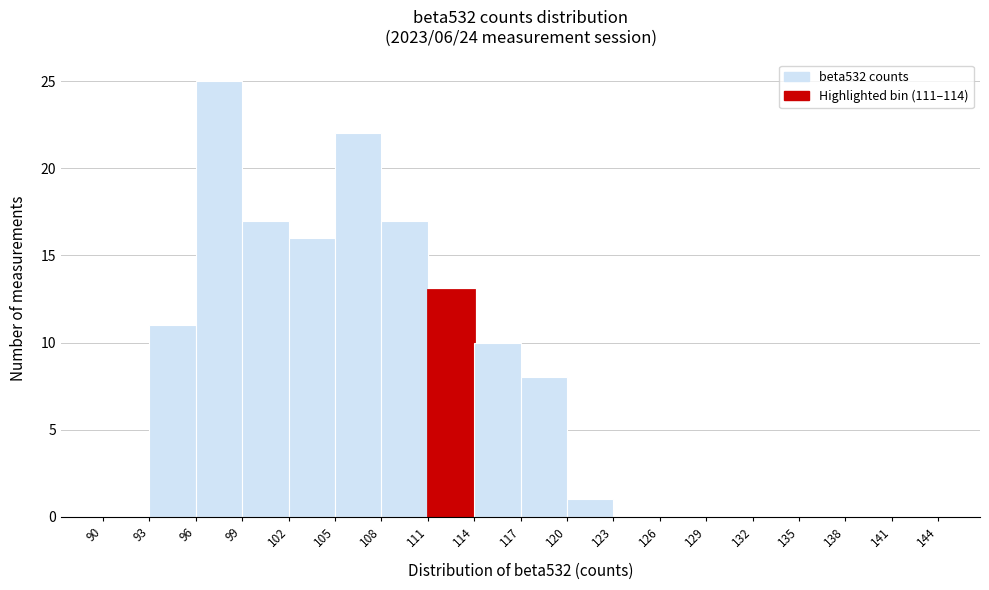

Reading left to right, transcribe this chart: for each bar, give the range it covers on the x-axis and its height. The values are not printed on the chart, so give them approximately, as read against the axis.

90 to 93: 0
93 to 96: 11
96 to 99: 25
99 to 102: 17
102 to 105: 16
105 to 108: 22
108 to 111: 17
111 to 114: 13
114 to 117: 10
117 to 120: 8
120 to 123: 1
123 to 126: 0
126 to 129: 0
129 to 132: 0
132 to 135: 0
135 to 138: 0
138 to 141: 0
141 to 144: 0